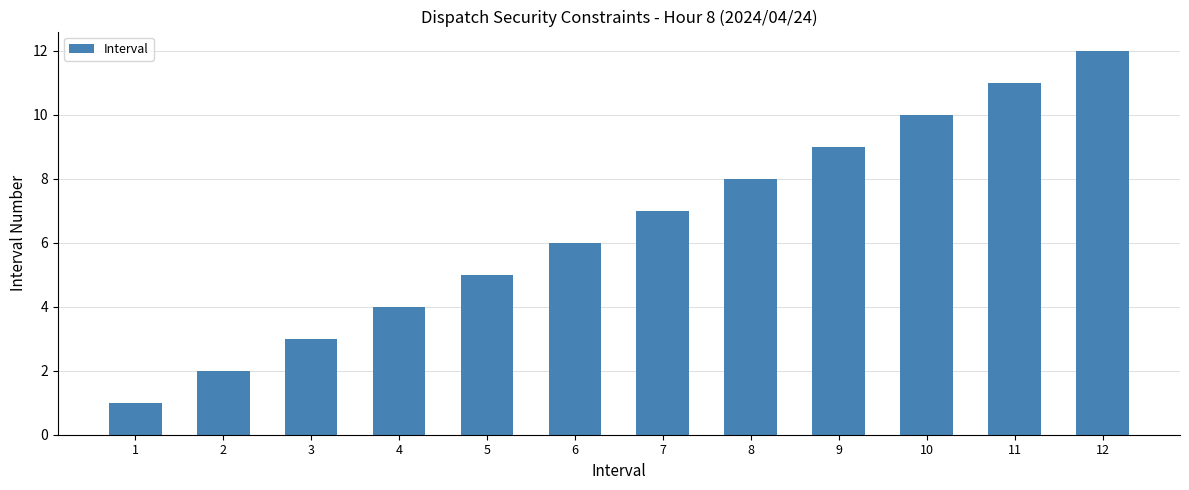

List the labels in order of value, largest first.

12, 11, 10, 9, 8, 7, 6, 5, 4, 3, 2, 1